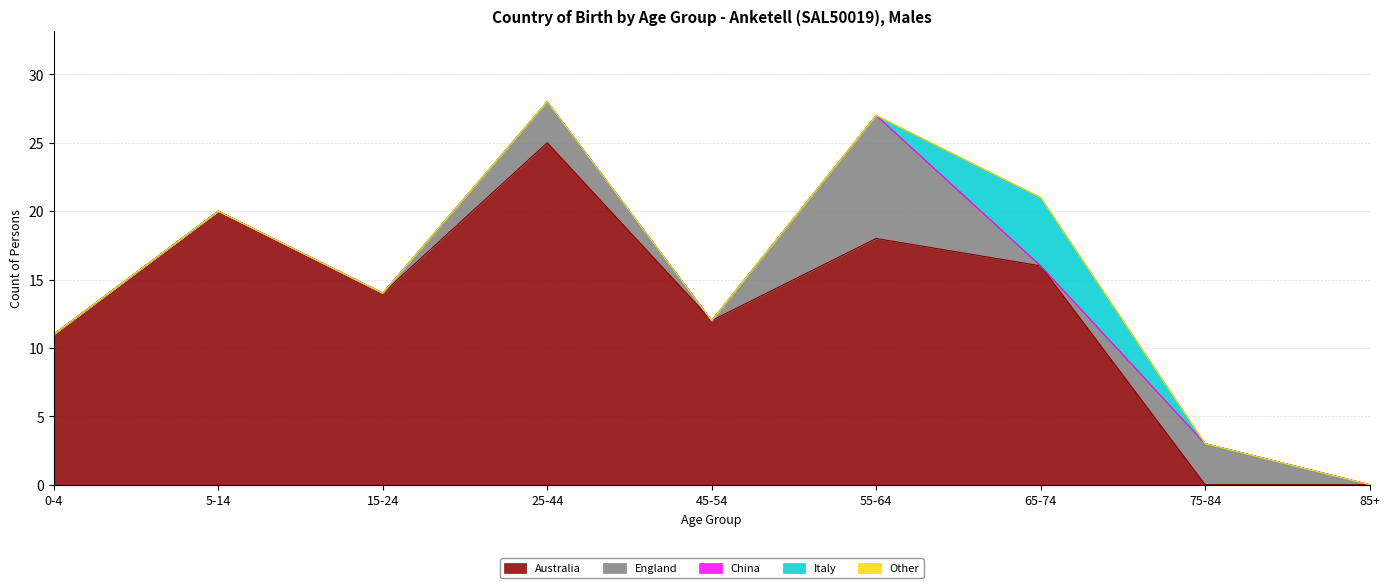

What is the spread (max minus min) of values at 0-4?

11